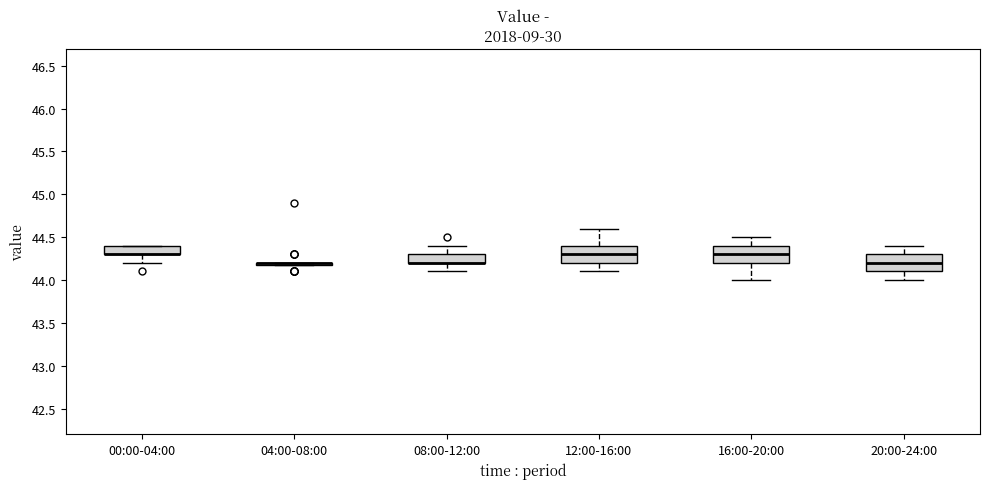

Reading left to right, transcribe this box plot: for each box, give where its median line is, the range the box spans, and where its two whiskers end, as read against the y-axis. The values are not printed on the chart, so give them approximately, as read against the axis.

00:00-04:00: median 44.3 (drawn on the box's lower edge), box 44.3 to 44.4, whiskers 44.2 to 44.4
04:00-08:00: box collapsed to a line at 44.2, whiskers 44.2 to 44.2
08:00-12:00: median 44.2 (drawn on the box's lower edge), box 44.2 to 44.3, whiskers 44.1 to 44.4
12:00-16:00: median 44.3, box 44.2 to 44.4, whiskers 44.1 to 44.6
16:00-20:00: median 44.3, box 44.2 to 44.4, whiskers 44.0 to 44.5
20:00-24:00: median 44.2, box 44.1 to 44.3, whiskers 44.0 to 44.4